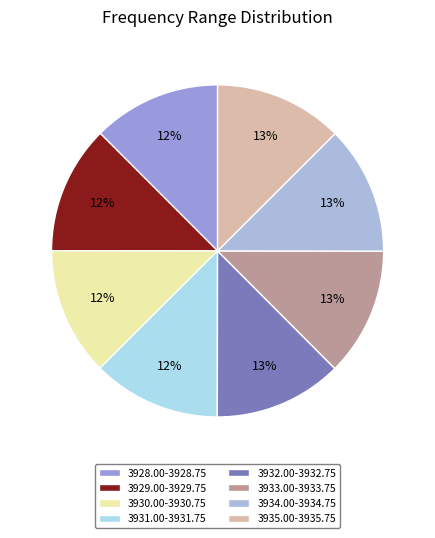

How many segments does this pie chart have?

8